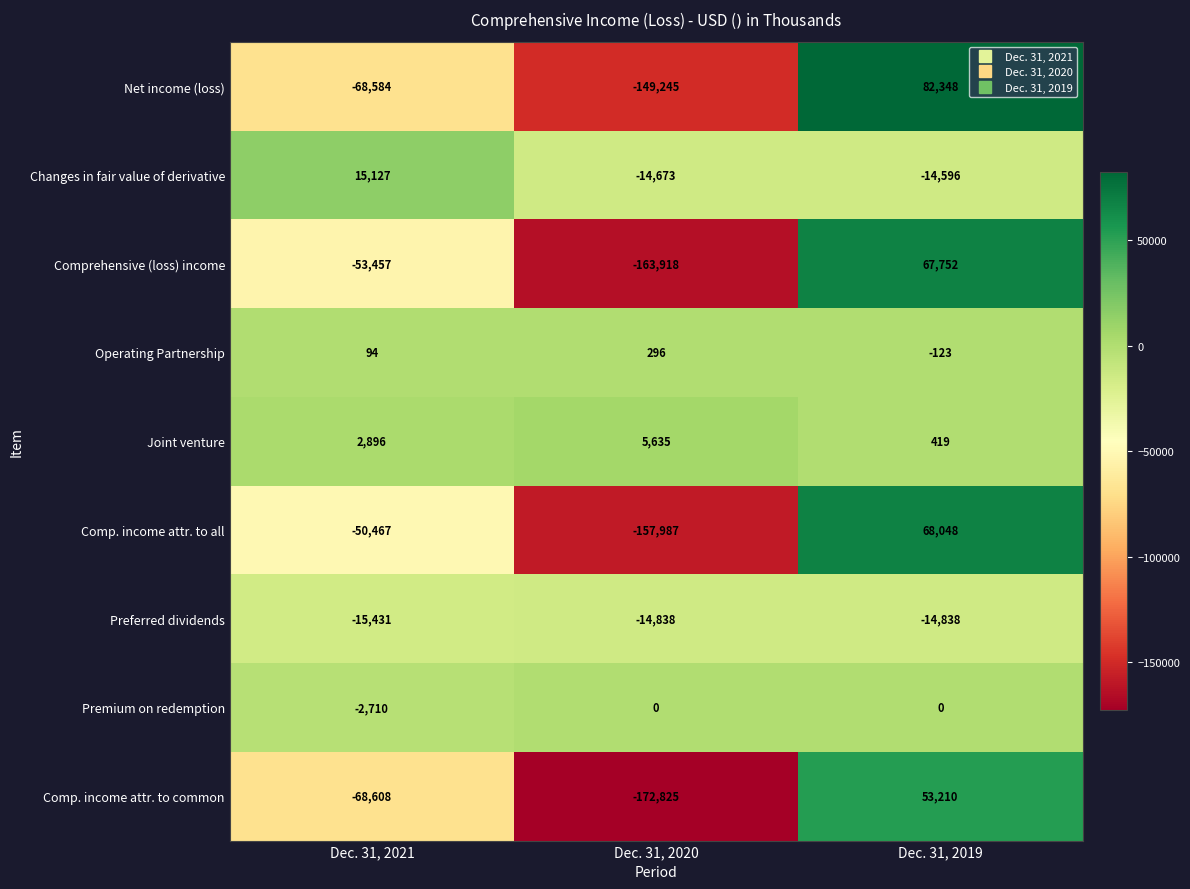

Which series has the largest total across all categories?

Joint venture